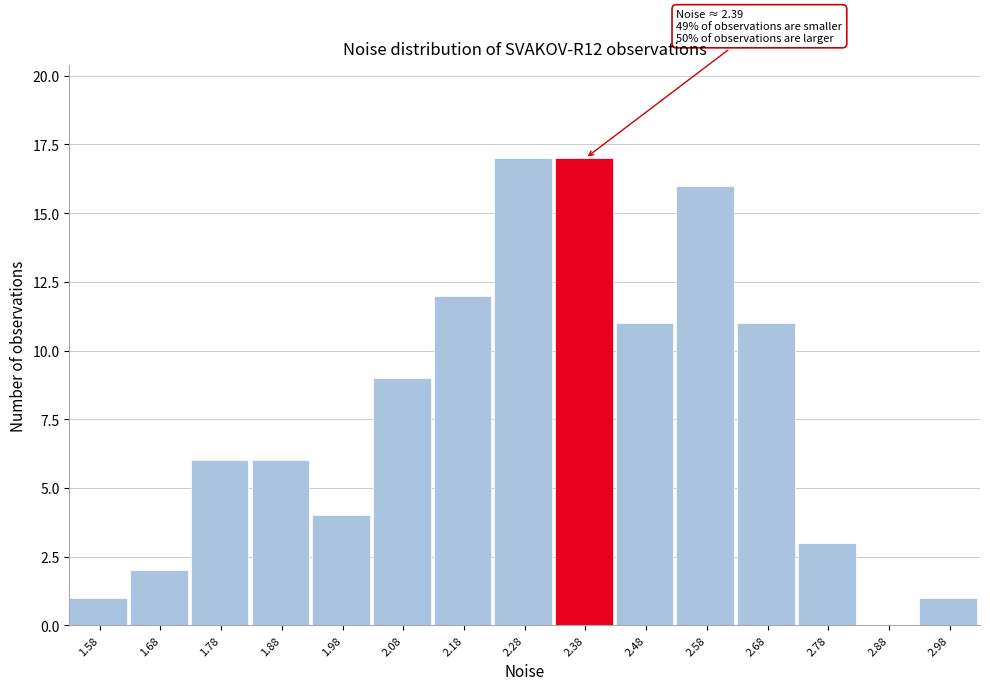

Reading right to left, list all the values displayed in this chart.

2.98=1	2.88=0	2.78=3	2.68=11	2.58=16	2.48=11	2.38=17	2.28=17	2.18=12	2.08=9	1.98=4	1.88=6	1.78=6	1.68=2	1.58=1